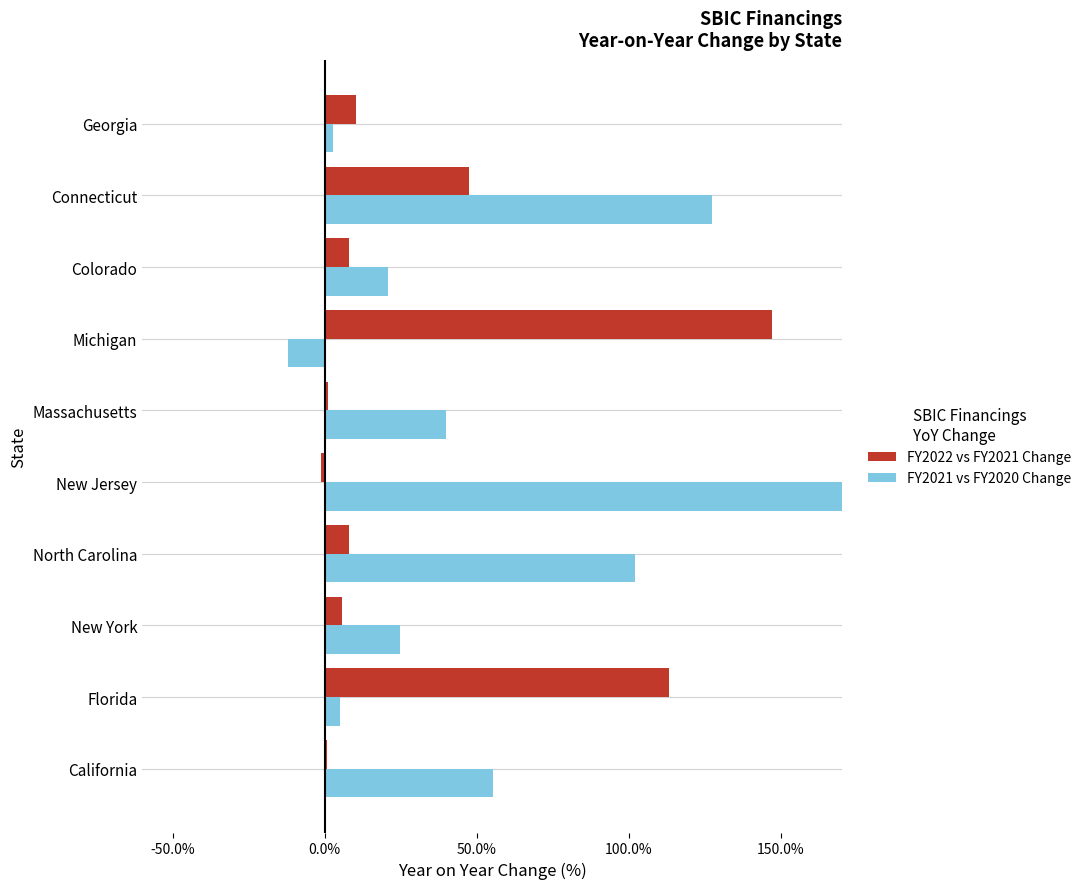

How many values in FY2021 vs FY2020 Change are above zero?

9